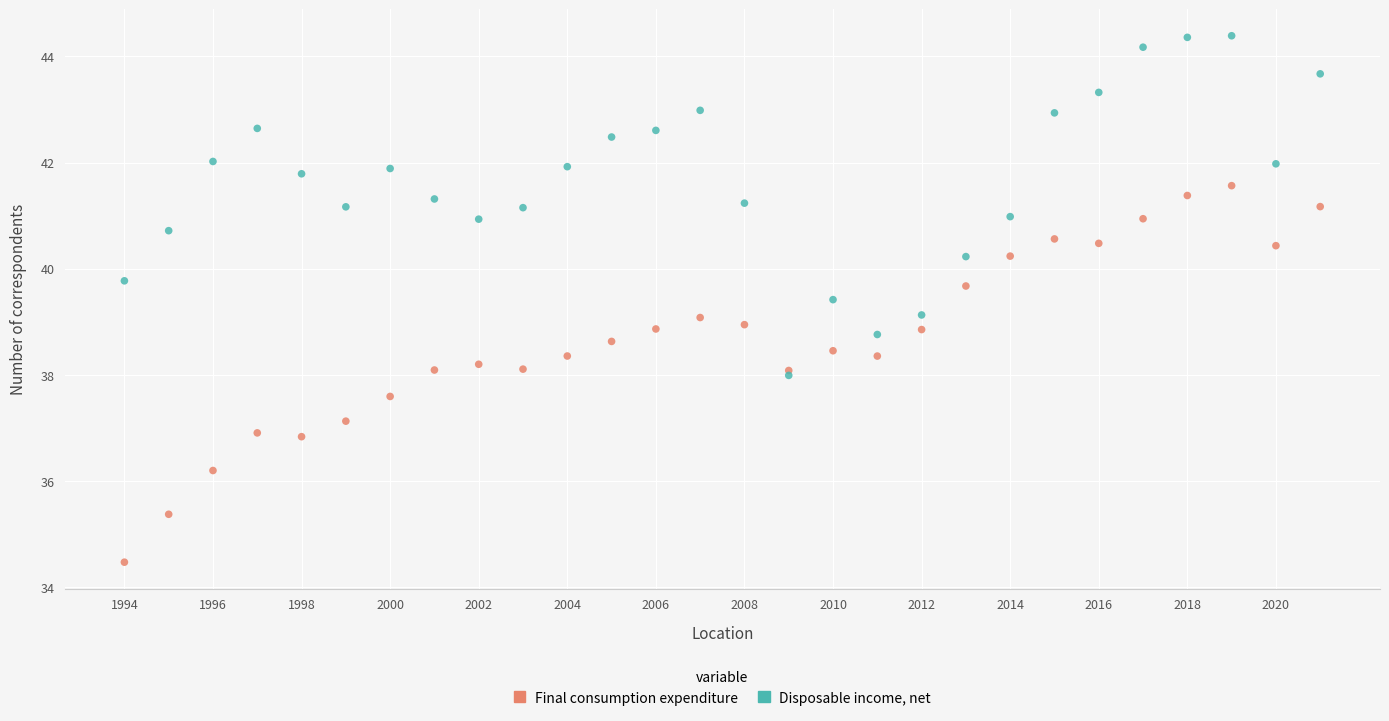

Which series has the widest spread of Y values?

Final consumption expenditure